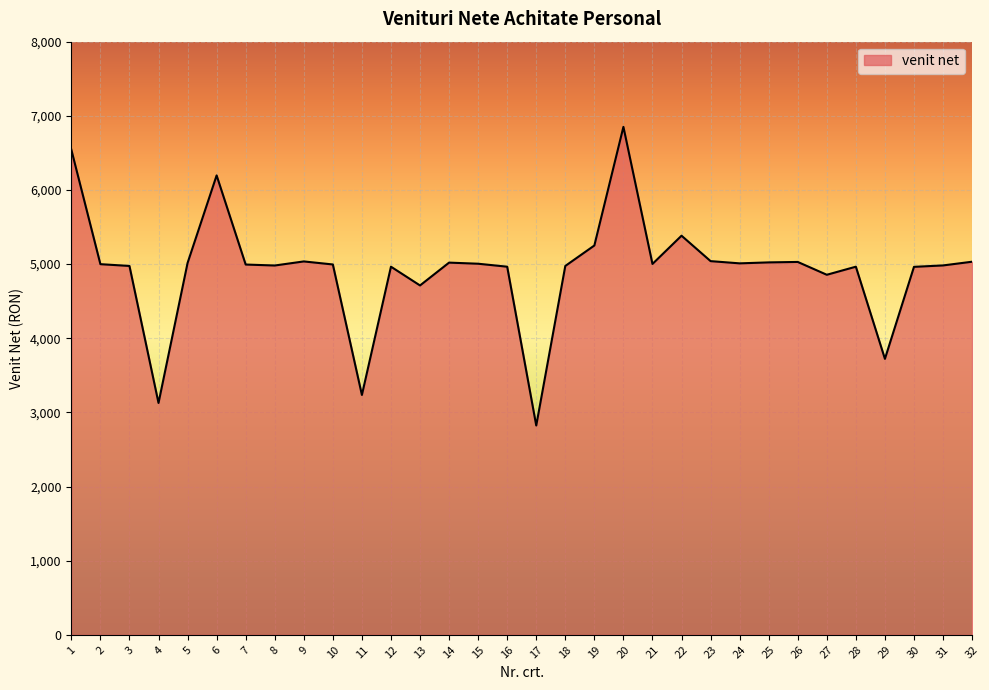

Which has a higher value, 30 or 6?

6